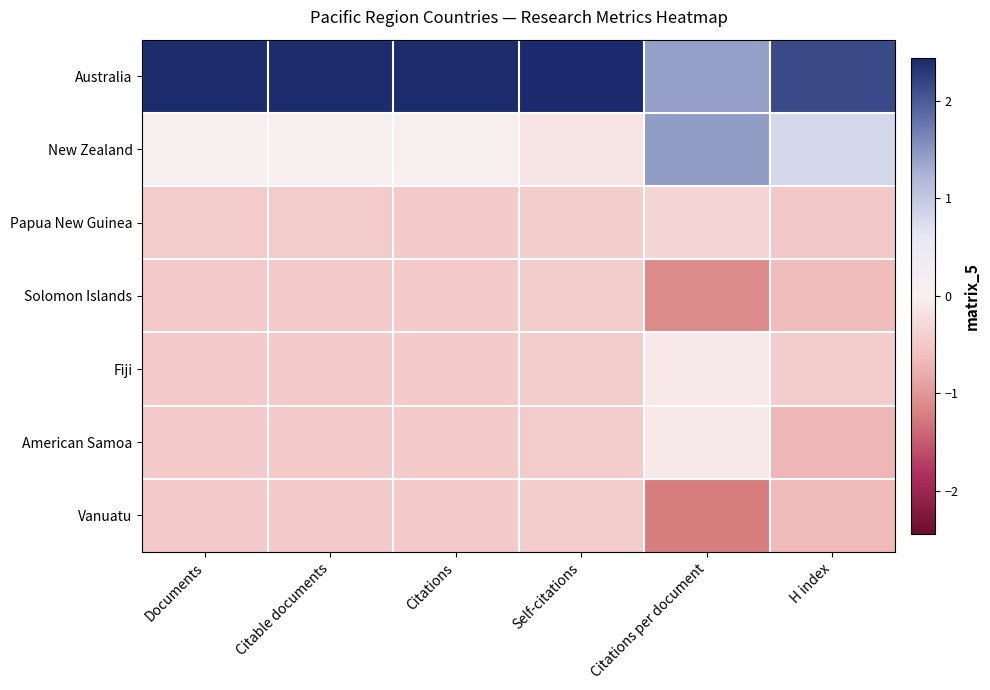

Reading left to right, extract all data points from this chart.

Australia: Documents=2.4	Citable documents=2.4	Citations=2.4	Self-citations=2.4	Citations per document=1.4	H index=2.1
New Zealand: Documents=-0.0	Citable documents=-0.0	Citations=-0.0	Self-citations=-0.2	Citations per document=1.4	H index=0.8
Papua New Guinea: Documents=-0.5	Citable documents=-0.5	Citations=-0.5	Self-citations=-0.4	Citations per document=-0.3	H index=-0.5
Solomon Islands: Documents=-0.5	Citable documents=-0.5	Citations=-0.5	Self-citations=-0.5	Citations per document=-1.1	H index=-0.6
Fiji: Documents=-0.5	Citable documents=-0.5	Citations=-0.5	Self-citations=-0.5	Citations per document=-0.1	H index=-0.4
American Samoa: Documents=-0.5	Citable documents=-0.5	Citations=-0.5	Self-citations=-0.5	Citations per document=-0.1	H index=-0.7
Vanuatu: Documents=-0.5	Citable documents=-0.5	Citations=-0.5	Self-citations=-0.5	Citations per document=-1.2	H index=-0.7